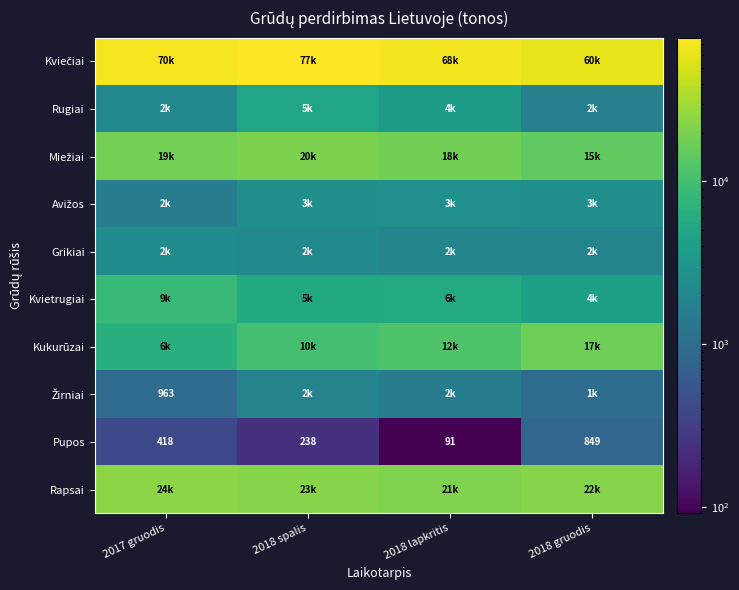

At 2018 gruodis, list the series in order from smallest to largest.

Pupos, Žirniai, Rugiai, Grikiai, Avižos, Kvietrugiai, Miežiai, Kukurūzai, Rapsai, Kviečiai